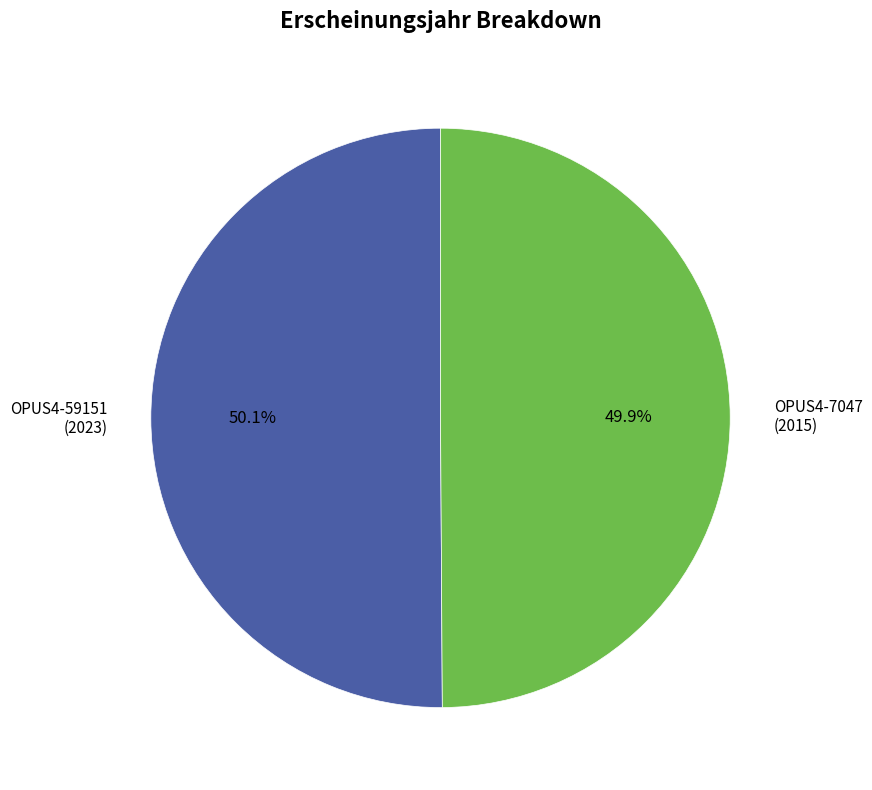

What is the ratio of the value at OPUS4-59151 to the value at OPUS4-7047?

1.0